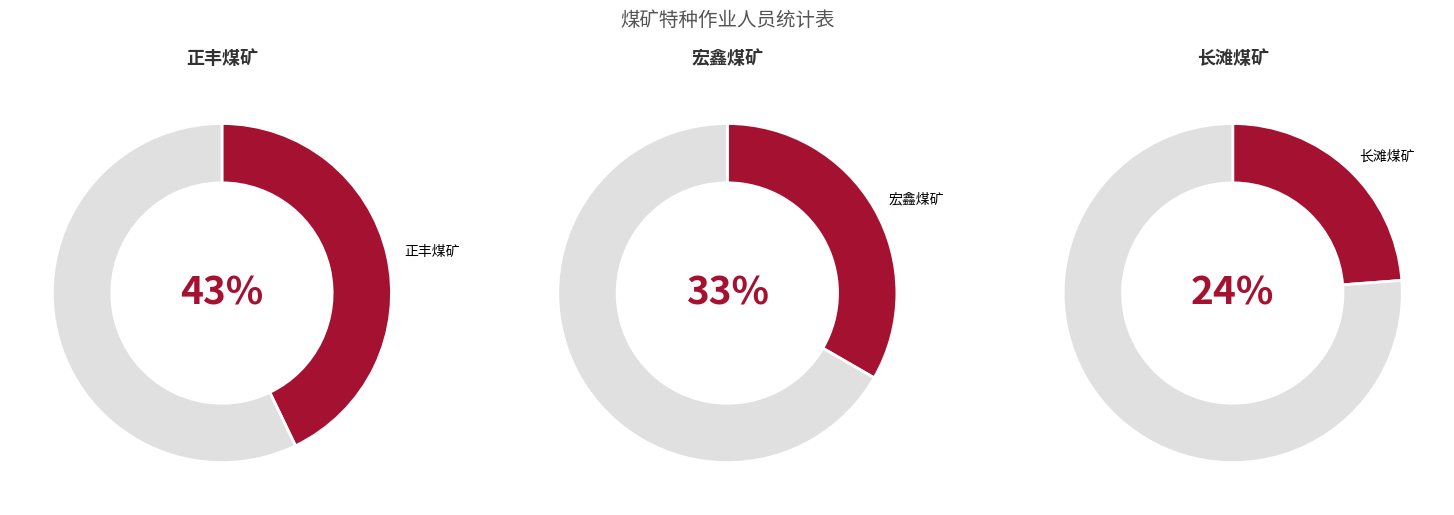

Is there any slice that represents more than half of the pie?

No